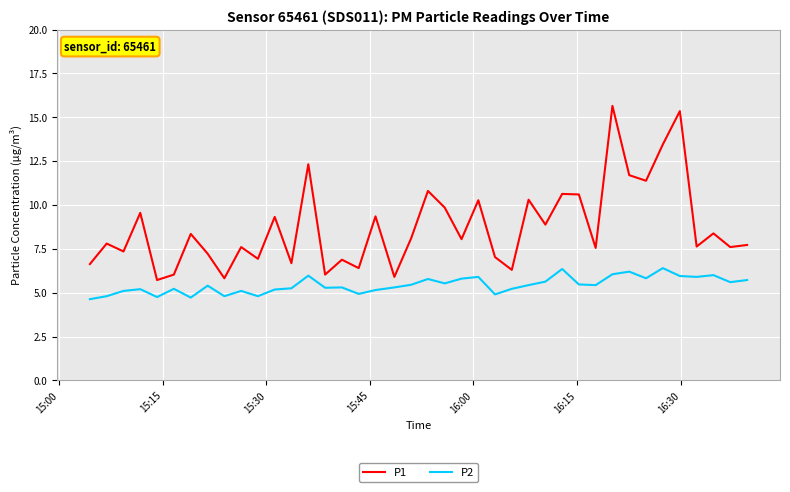

List the series in order of their overall mean, lowest first.

P2, P1